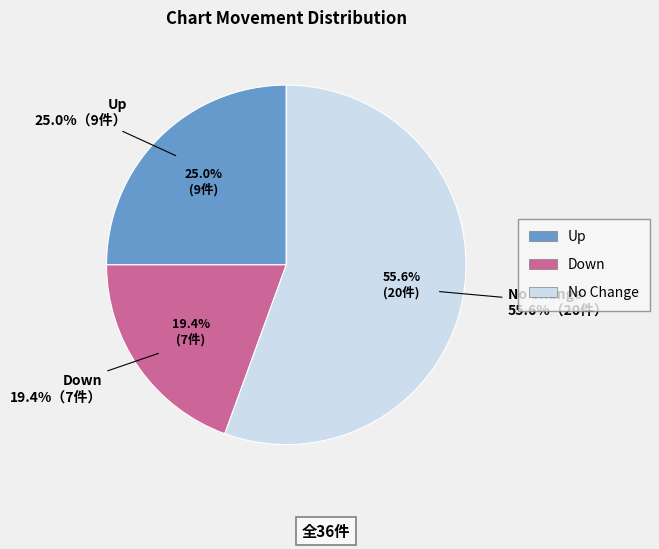

Combined, do down and up account for over 50%?

No